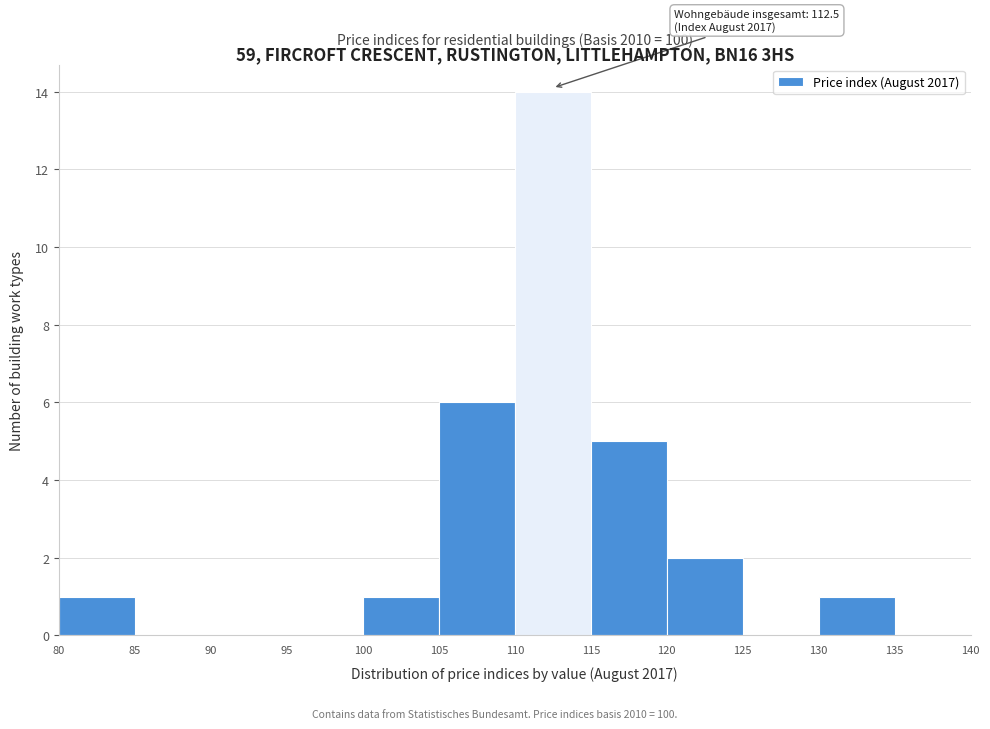

Which range on the x-axis has the tallest bar?

110 to 115